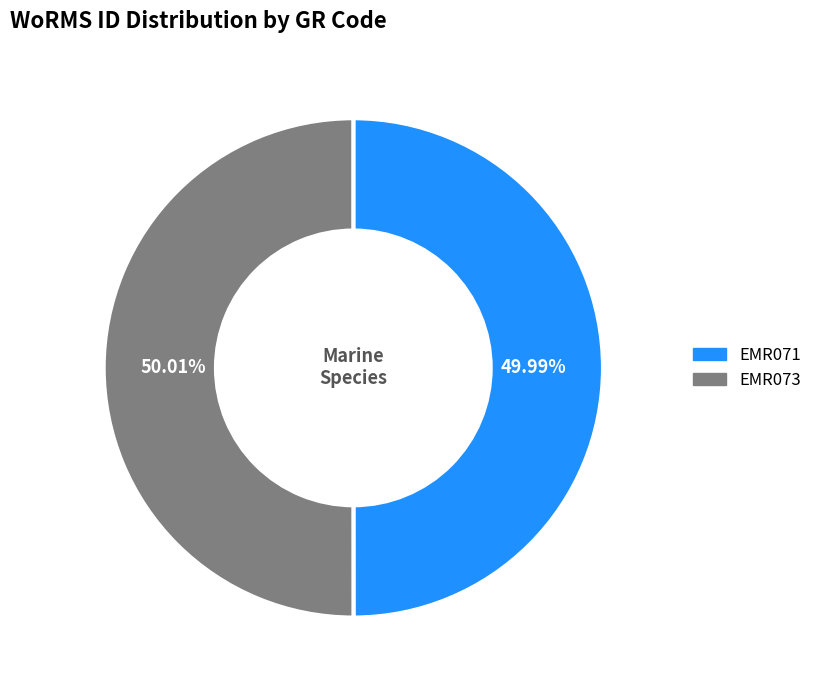

What percentage is the EMR073 slice, to the nearest percent?

50%